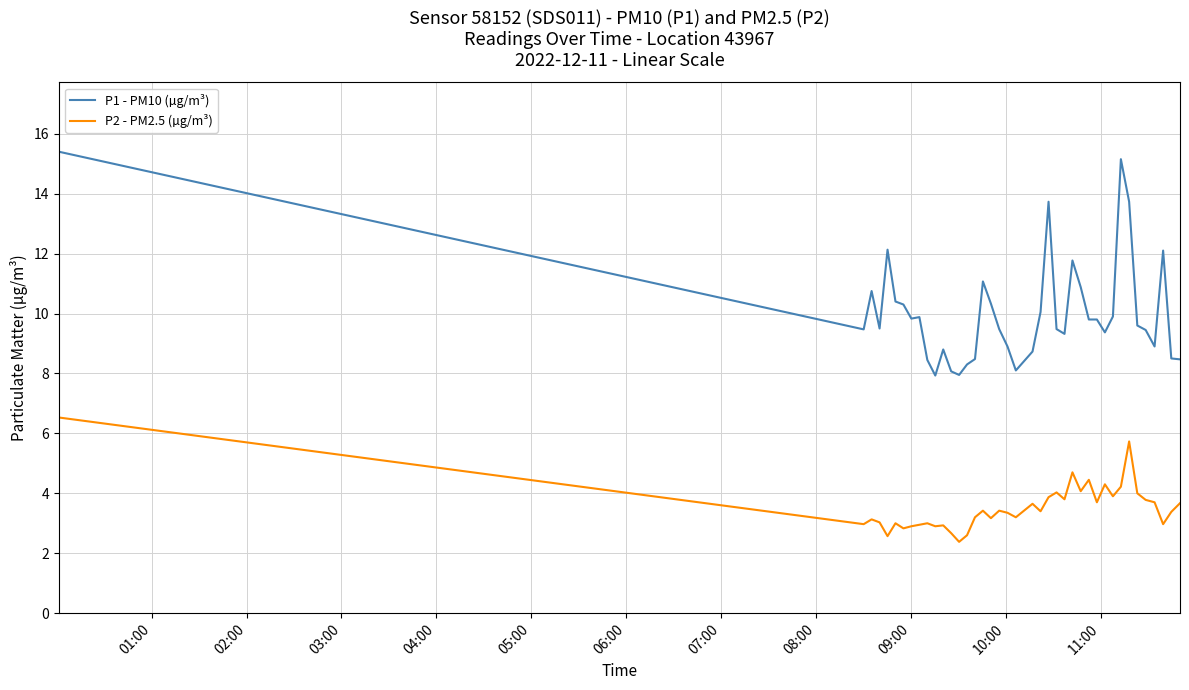

List the series in order of their overall mean, lowest first.

P2 - PM2.5 (µg/m³), P1 - PM10 (µg/m³)